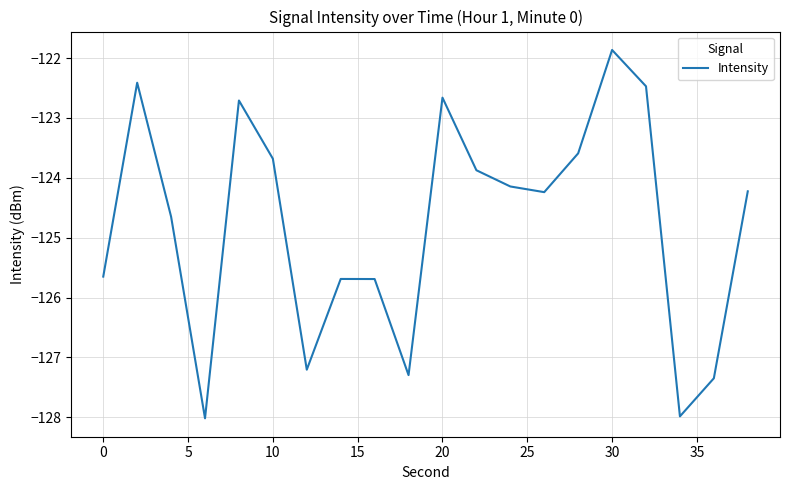

What is the maximum value shown in the chart?

-121.9